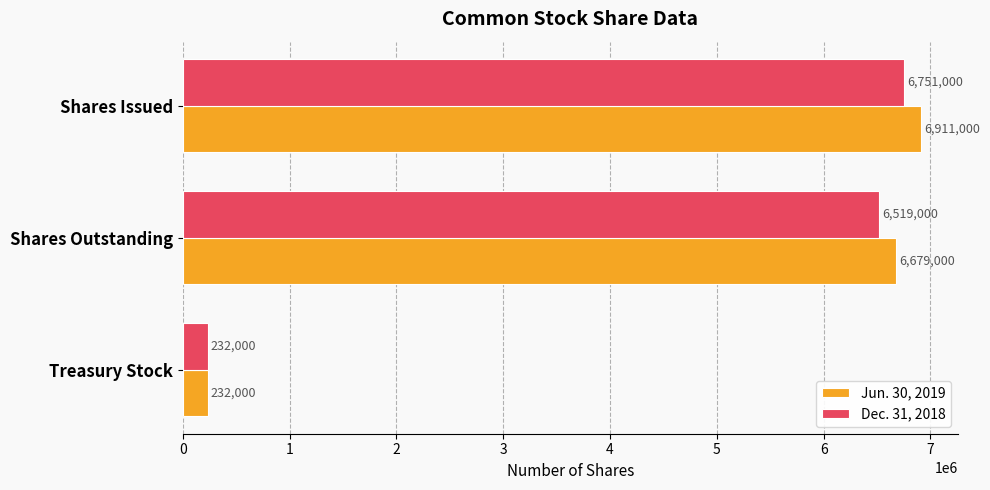

What is the minimum value for Dec. 31, 2018?

232000